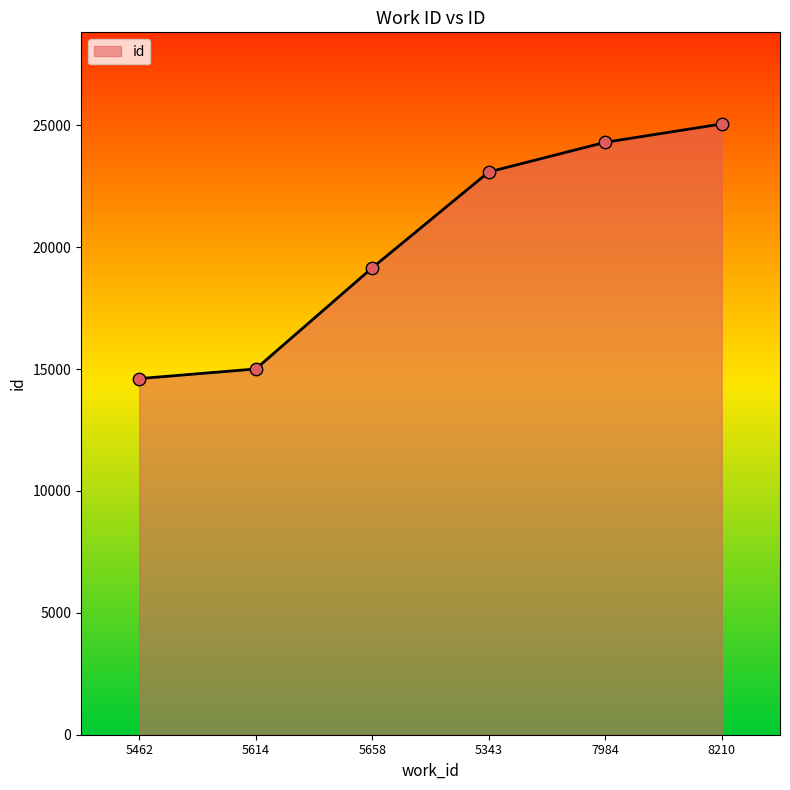

What is the change in value from 5658 to 7984?

+5149